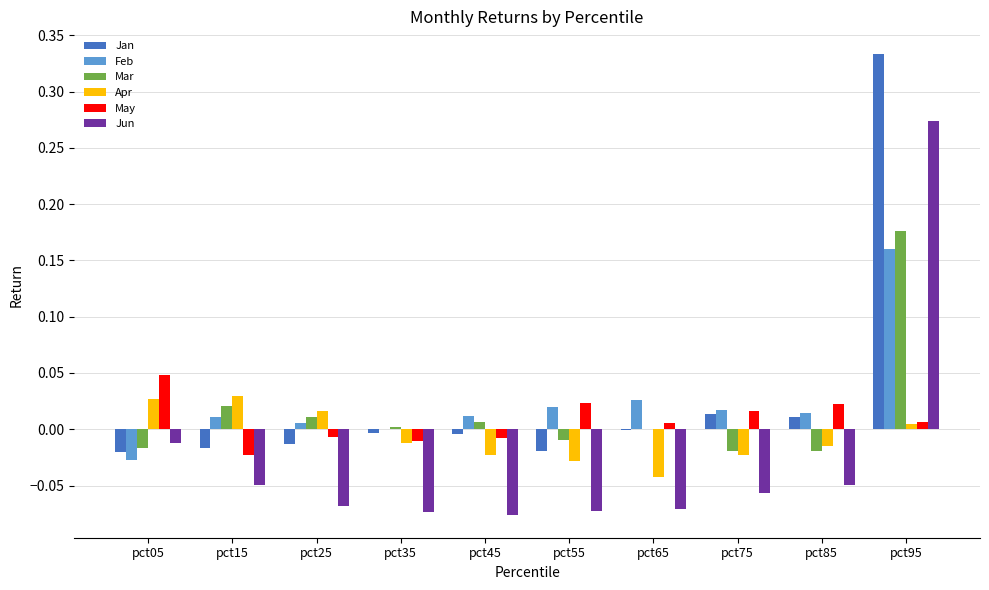

How many groups of bars are there?

10